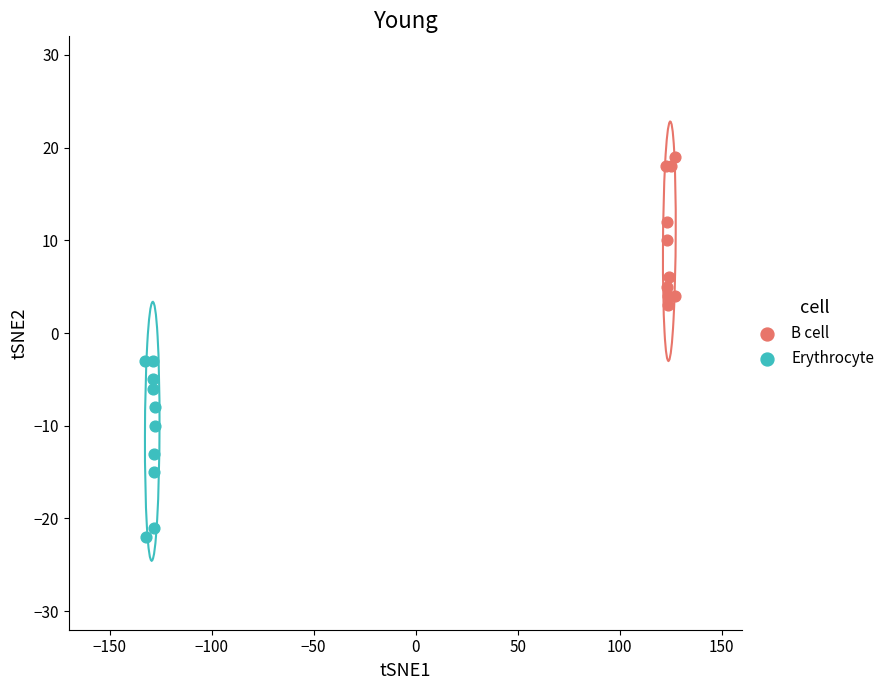

Which series contains the lowest Y value?

Erythrocyte